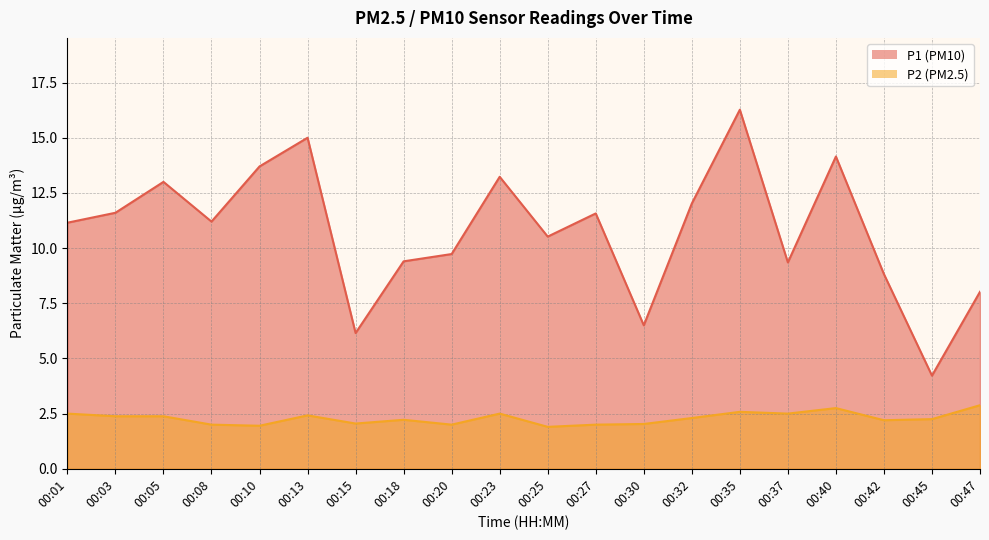

At which label is P1 closest to 10?

00:20